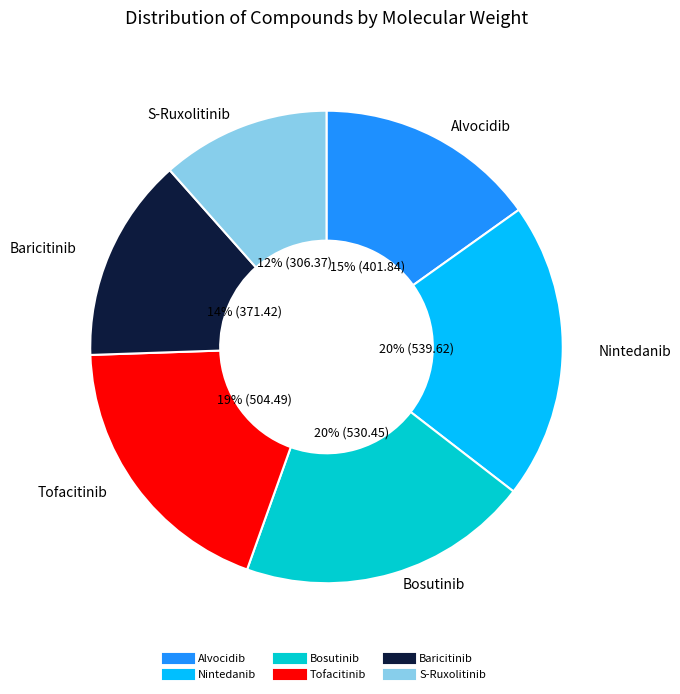

True or false: S-Ruxolitinib accounts for 12% of the total.

True